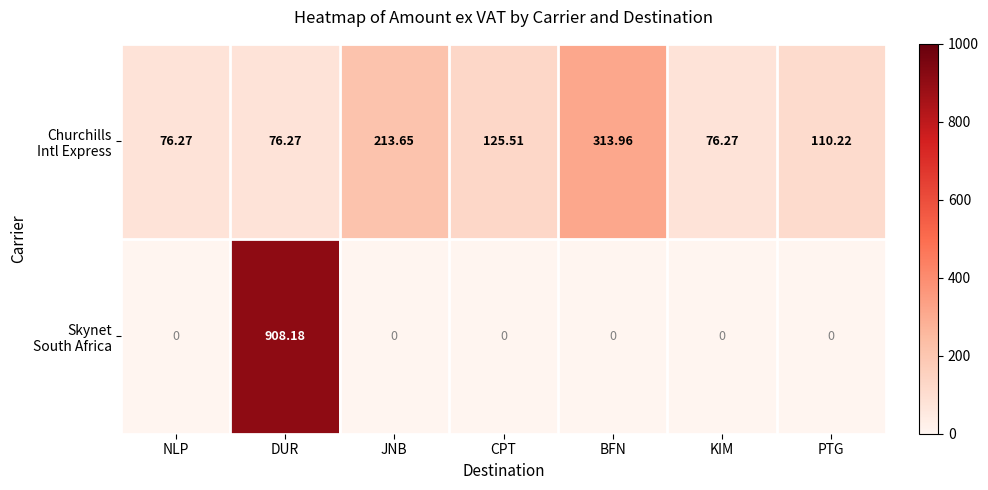

At which category is the sum across all series the highest?

DUR